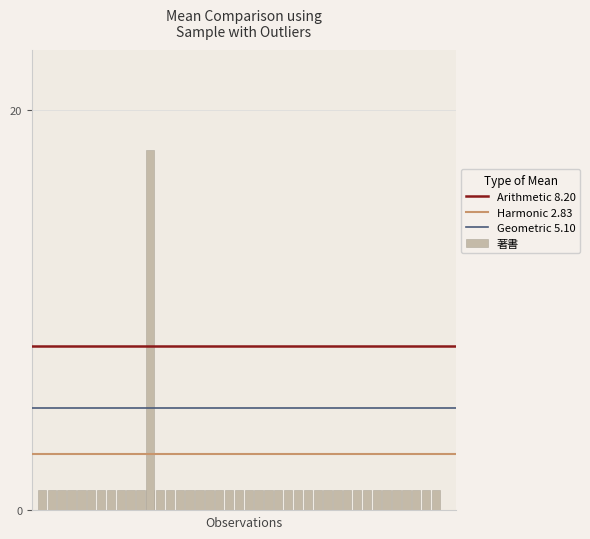

What is the difference between the highest and lowest values at 1?

7.2